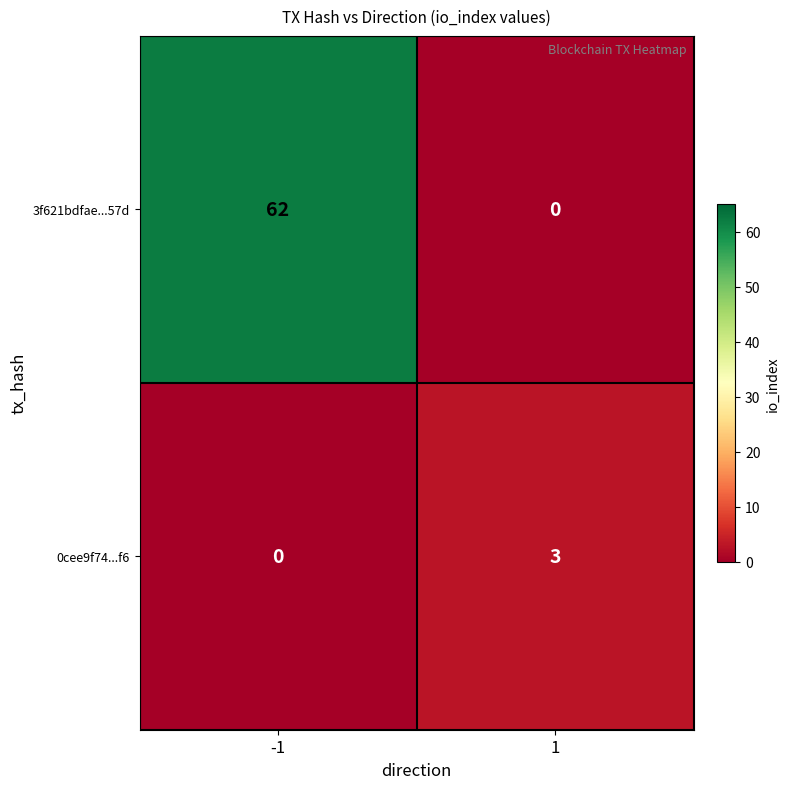

What is the highest value of the 3f621bdfae...57d series?

62